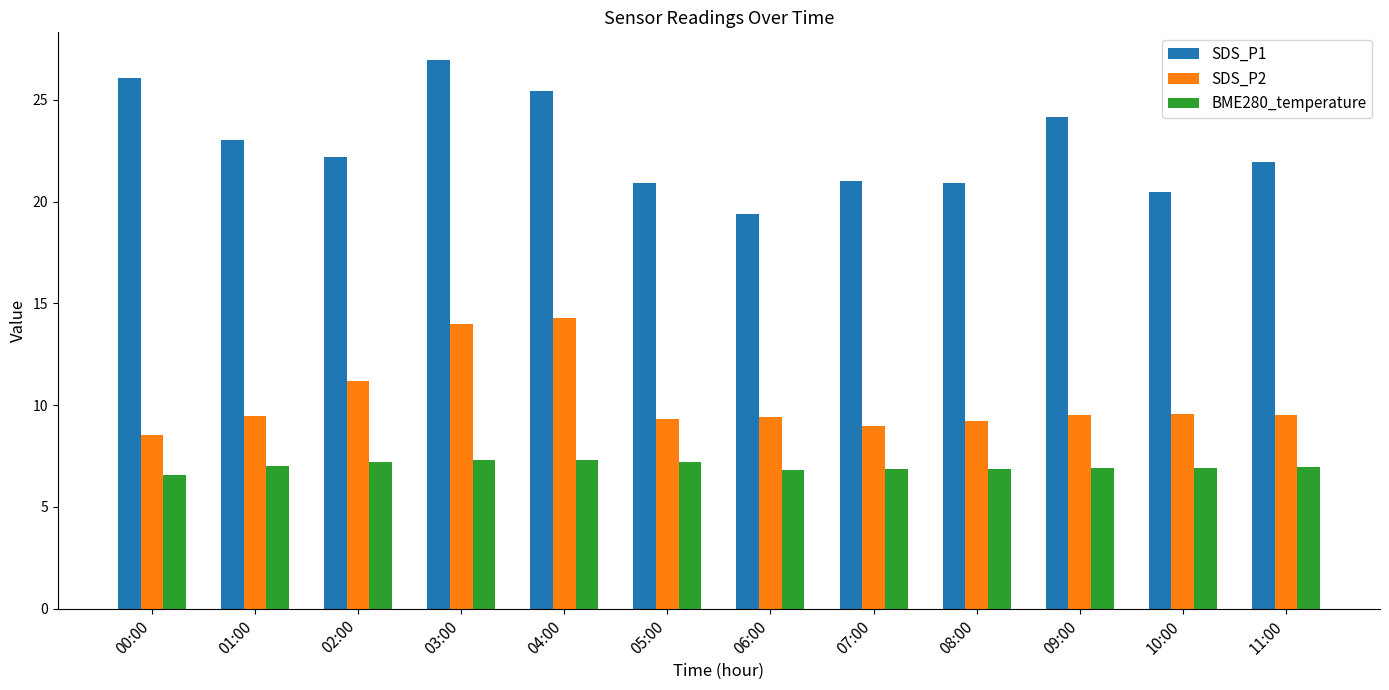

The value of SDS_P1 at 10:00 is 20.5. True or false?

True